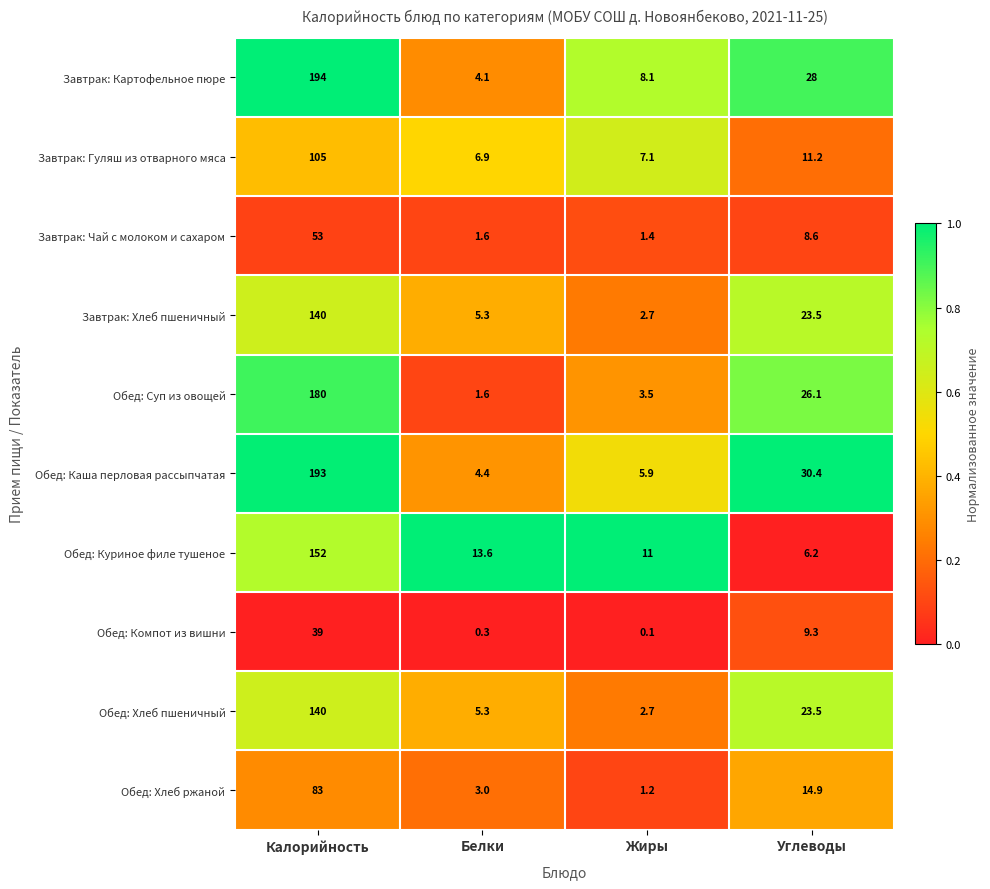

Is the value of Обед: Хлеб ржаной at Белки greater than the value of Обед: Каша перловая рассыпчатая at Углеводы?

No